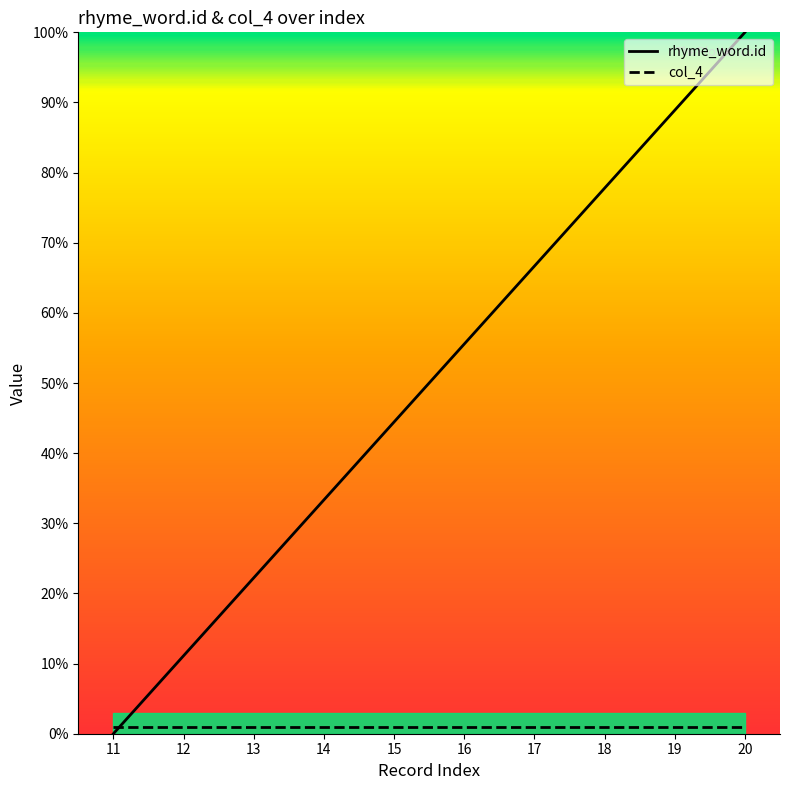

At how many categories does at least one series exceed 88?

2